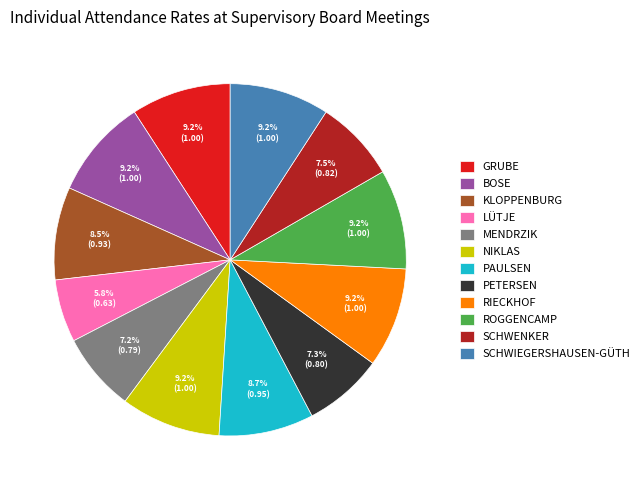

Combined, do KLOPPENBURG and PETERSEN account for over 50%?

No